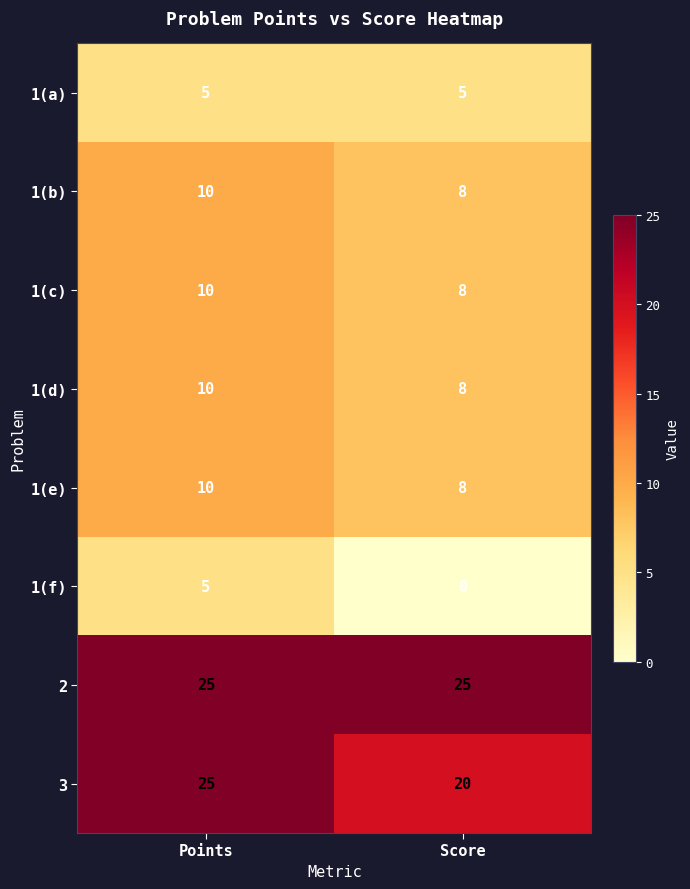

Is it true that 2 equals 37 at Points?

False